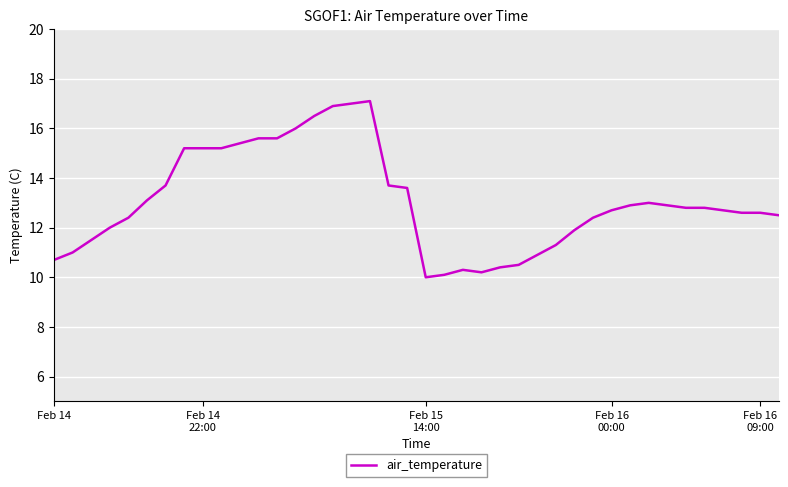

Count the number of data series in this chart.

1